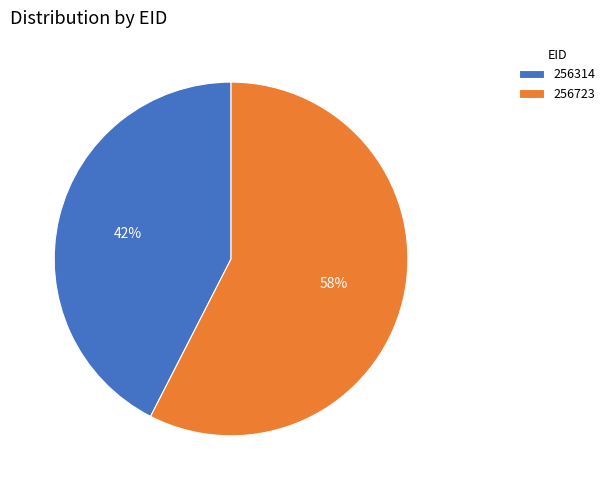

To the nearest percent, what is the average slice percentage?

50%